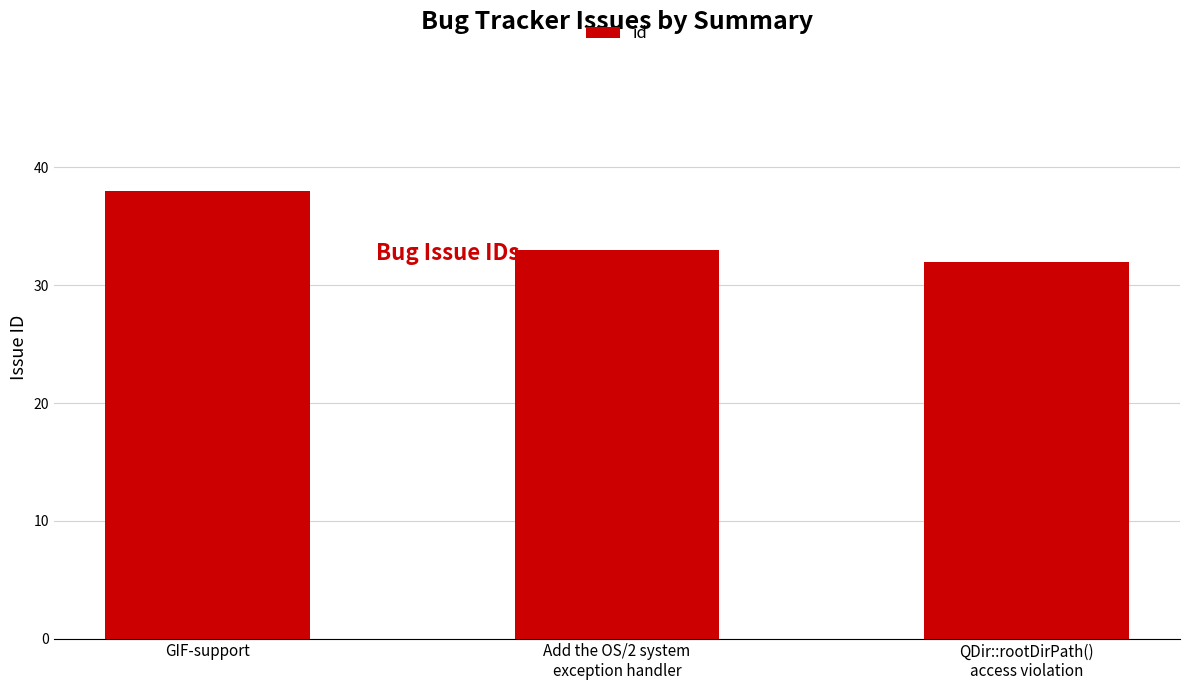

What is the difference between the maximum and minimum values?

6